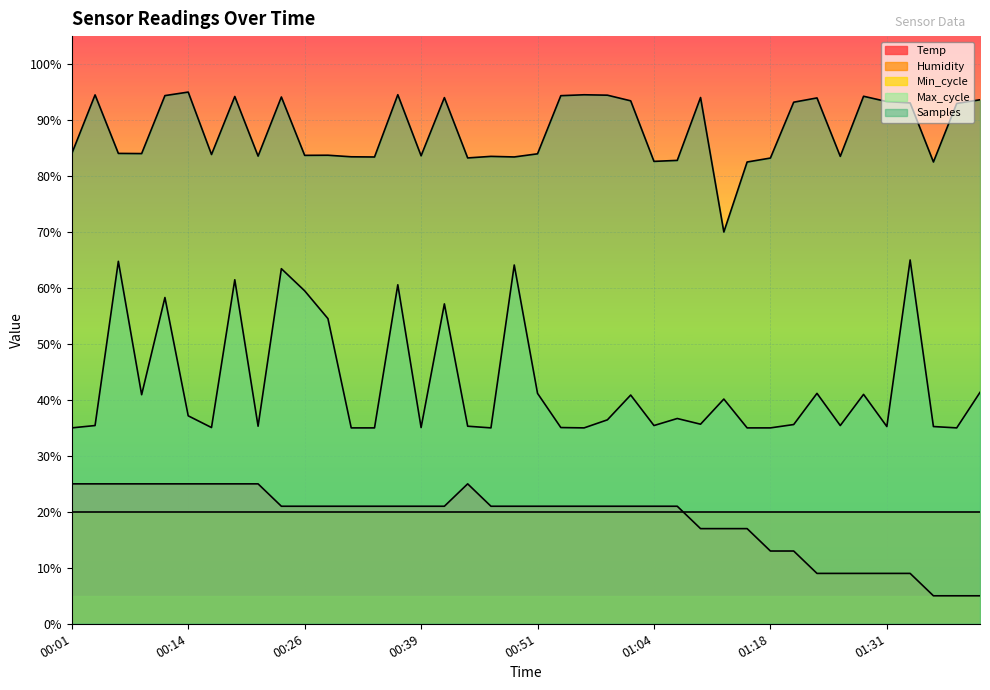

True or false: Max_cycle has more than 0 interior local peaks.

True